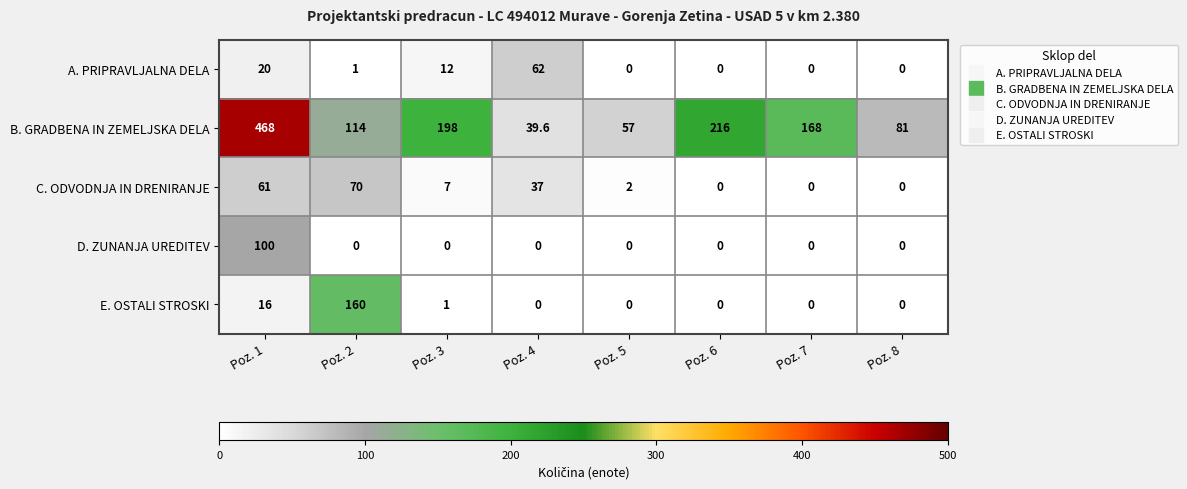

What is the difference between the C. ODVODNJA IN DRENIRANJE values at Poz. 2 and Poz. 8?

70.0